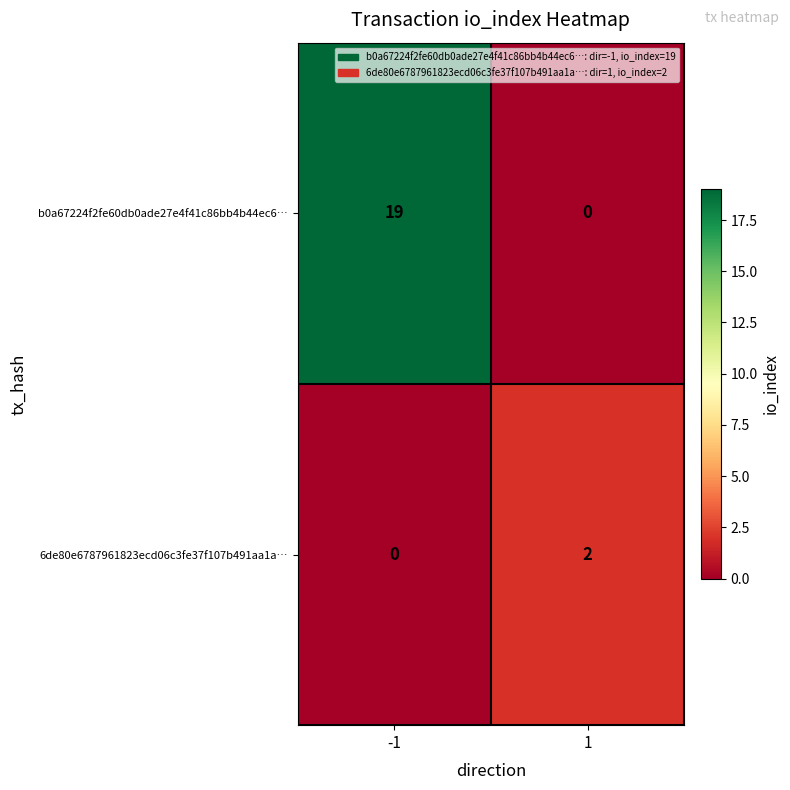

Which series has the largest total across all categories?

b0a67224f2fe60db0ade27e4f41c86bb4b44ec6…